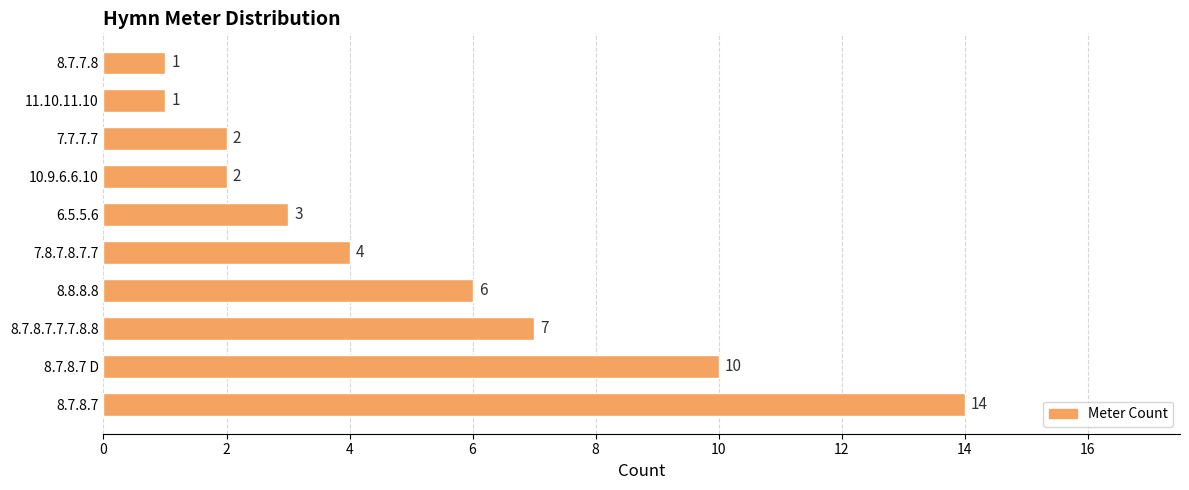

True or false: the data shows 4 at 8.7.8.7.

False